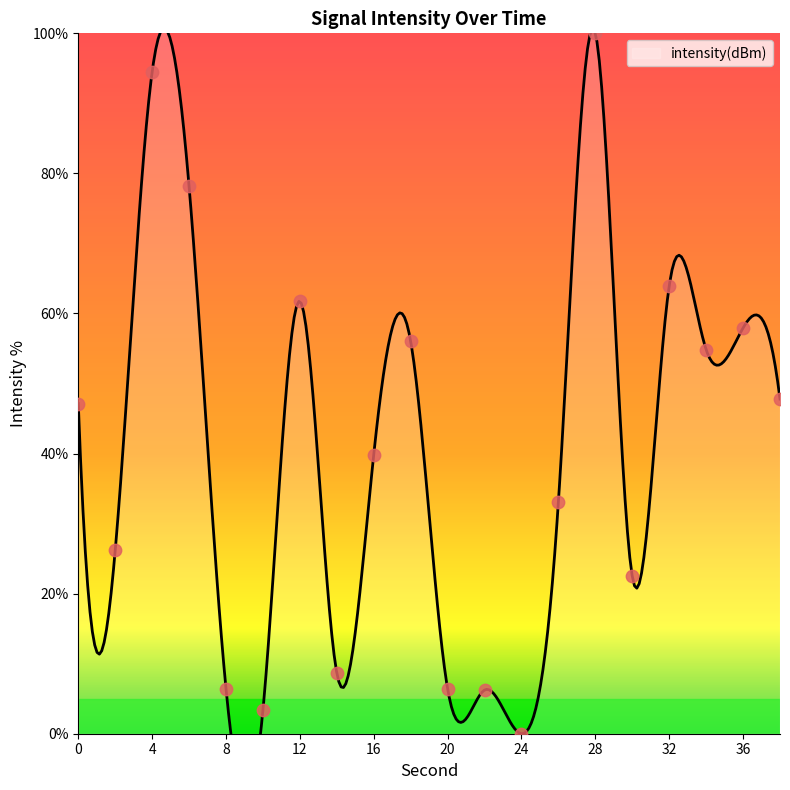

What is the ratio of the value at 16 to the value at 20?

6.2